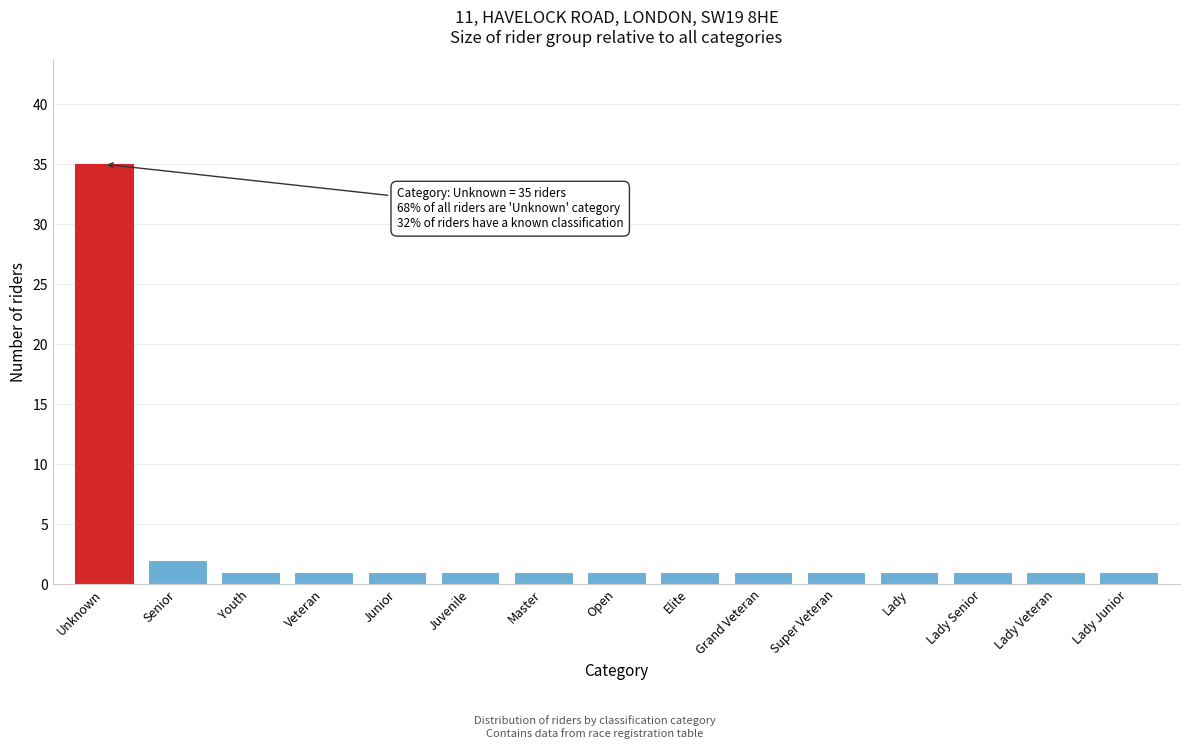

Reading right to left, what are all the values shown in this chart?

Lady Junior=1	Lady Veteran=1	Lady Senior=1	Lady=1	Super Veteran=1	Grand Veteran=1	Elite=1	Open=1	Master=1	Juvenile=1	Junior=1	Veteran=1	Youth=1	Senior=2	Unknown=35